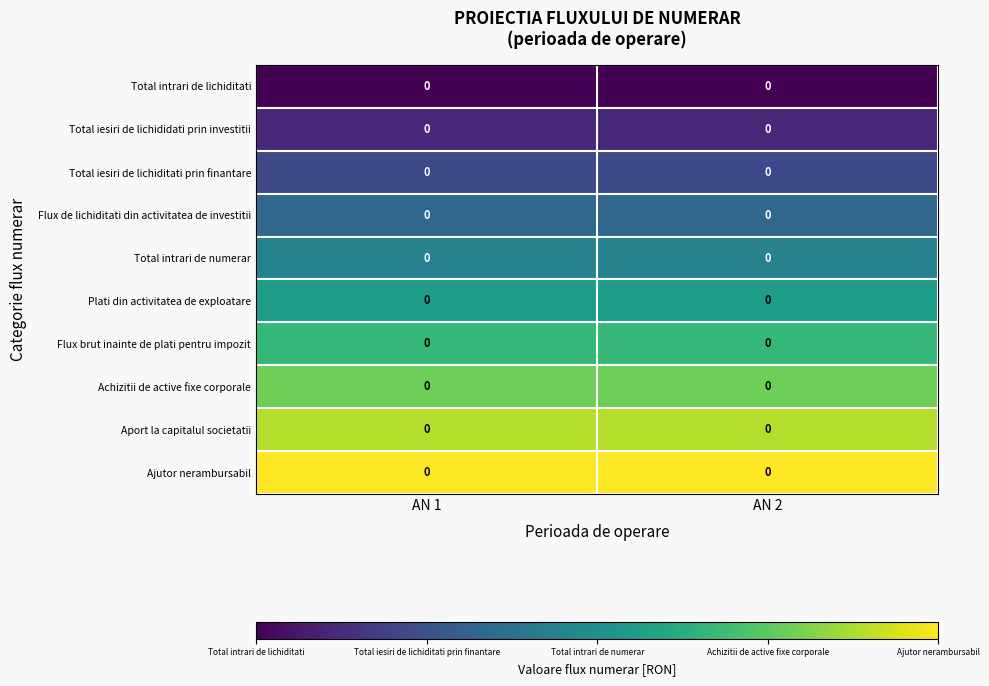

Which series has the largest range (max minus min)?

row_0